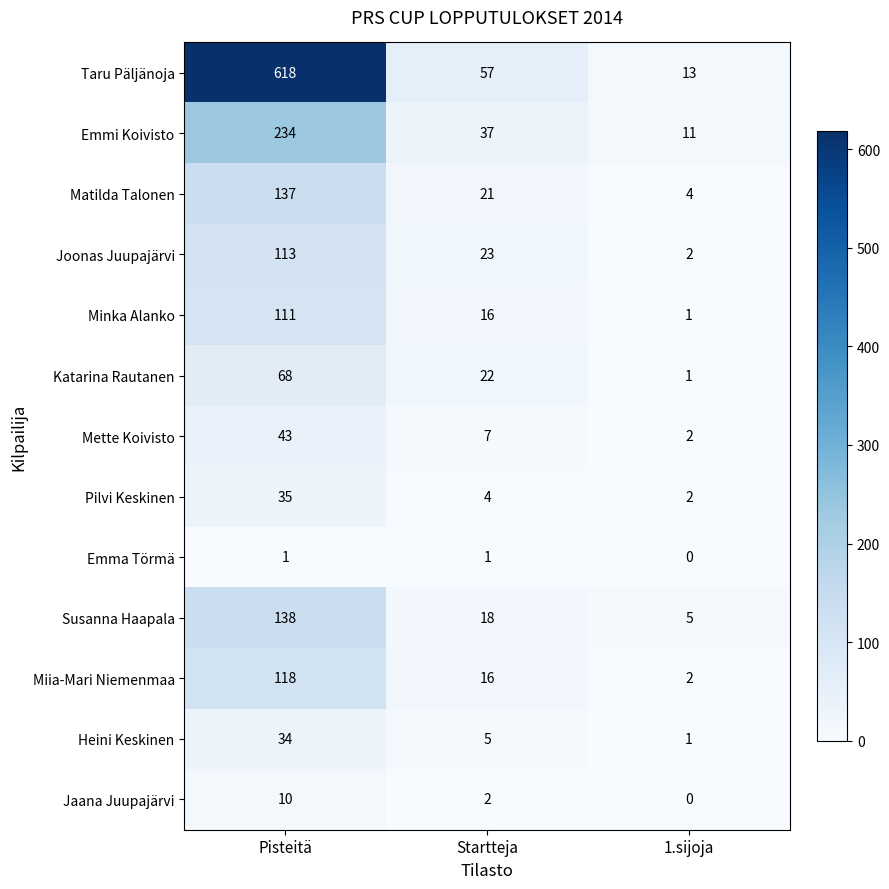

At which category is the sum across all series the highest?

Pisteitä